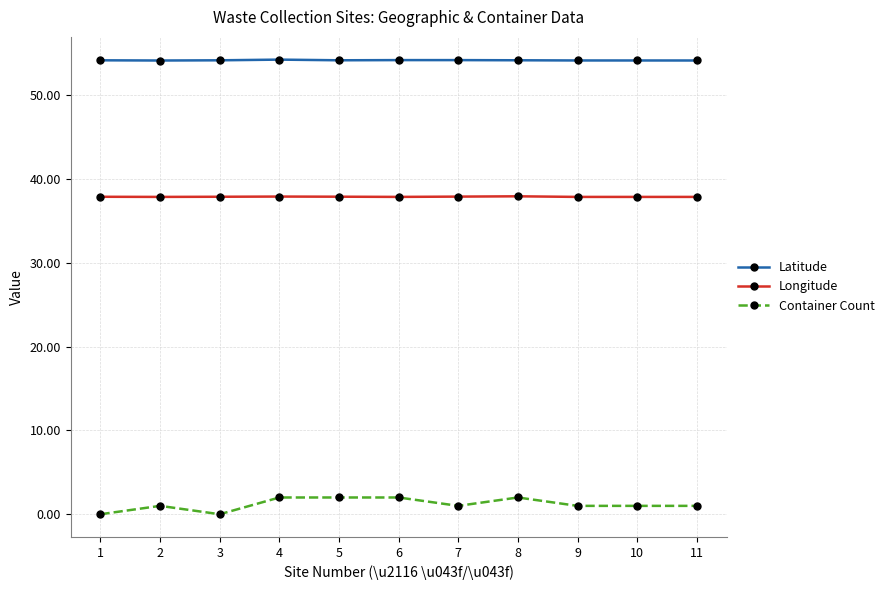

What is the maximum value for Container Count?

2.0